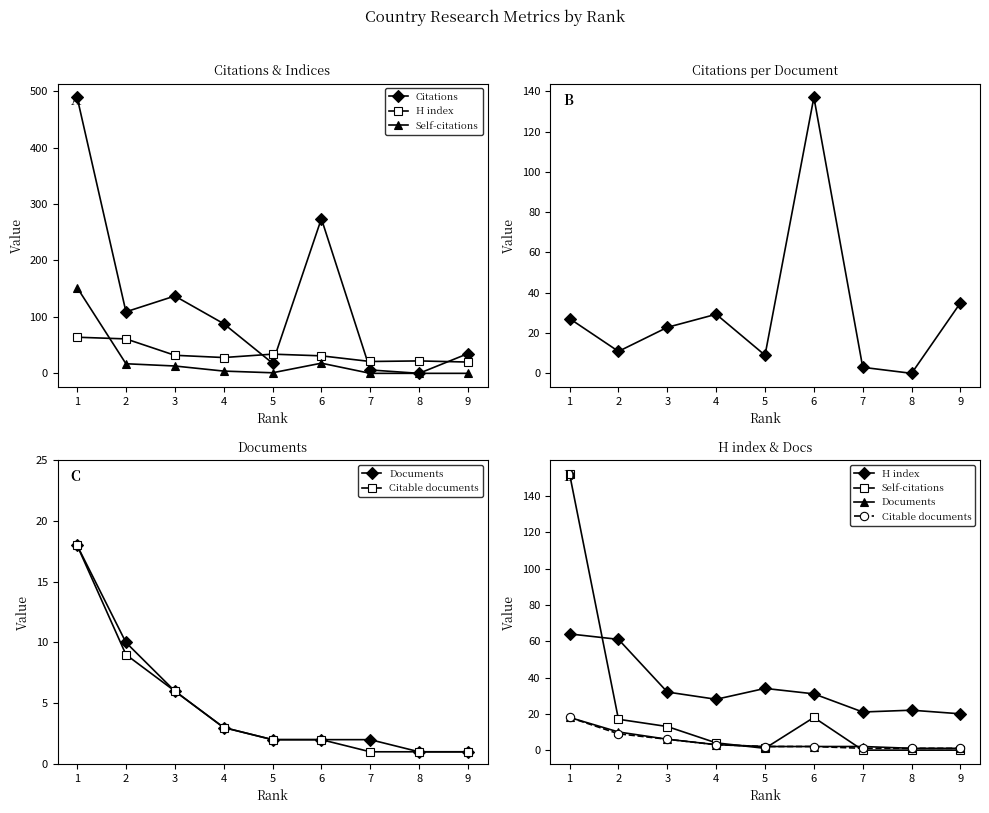

Read the H index value at 8.

22.0